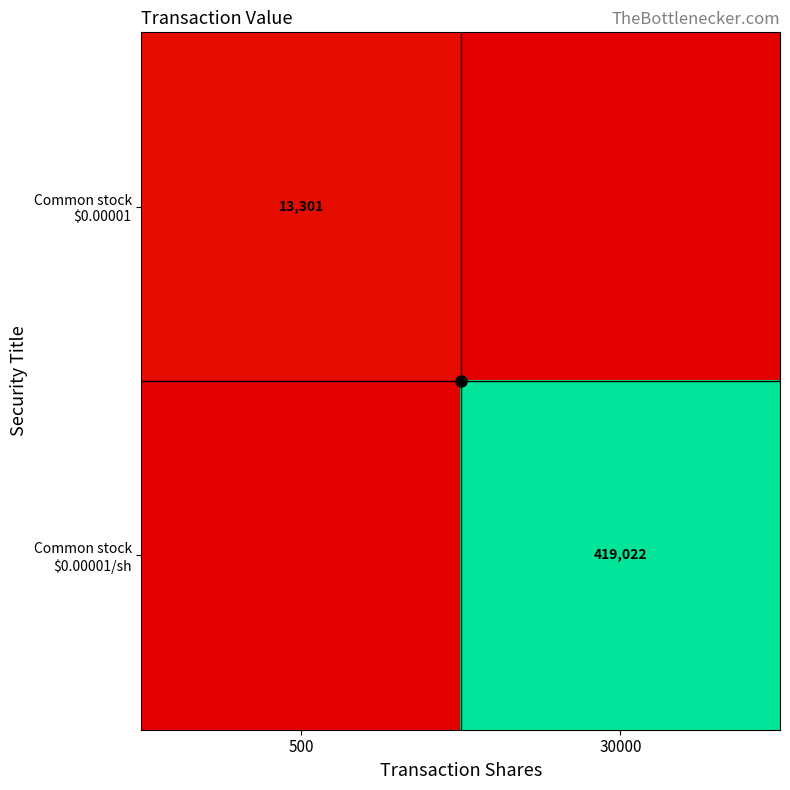

What is the difference between the Common stock $0.00001/sh values at 500 and 30000?

419022